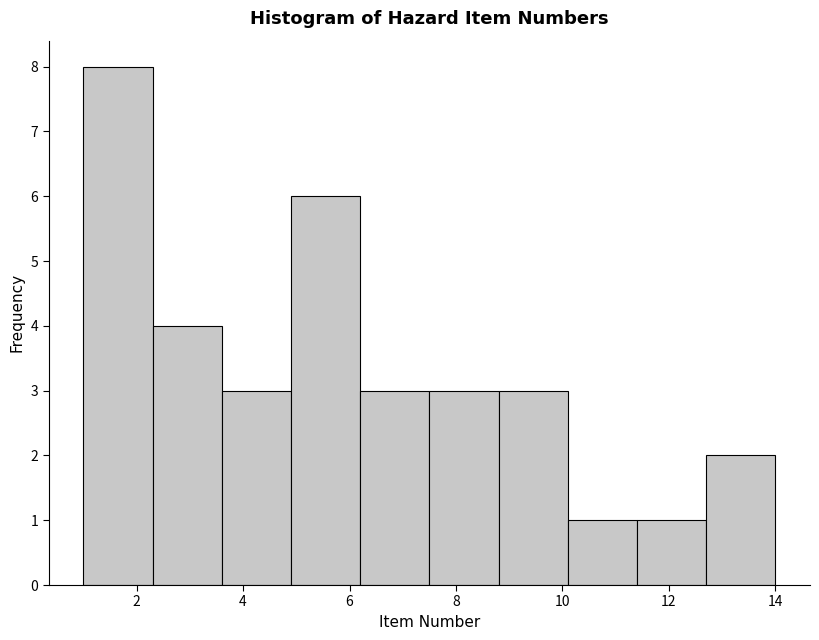

Reading left to right, list every bar in this chart as the range it spans on the x-axis followed by its height. Neither the bar edges nor the heights are printed on the chart, so give them approximately, as read against the axes.

1.0 to 2.3: 8
2.3 to 3.6: 4
3.6 to 4.9: 3
4.9 to 6.2: 6
6.2 to 7.5: 3
7.5 to 8.8: 3
8.8 to 10.1: 3
10.1 to 11.4: 1
11.4 to 12.7: 1
12.7 to 14.0: 2